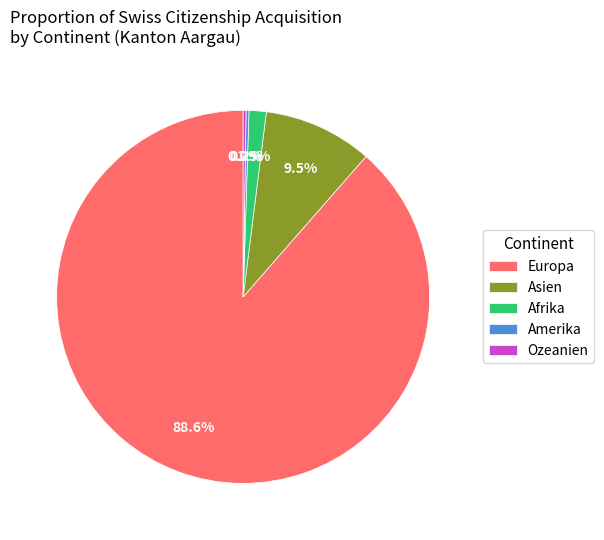

To the nearest percent, what is the difference between the largest and smallest slice percentages?

88%